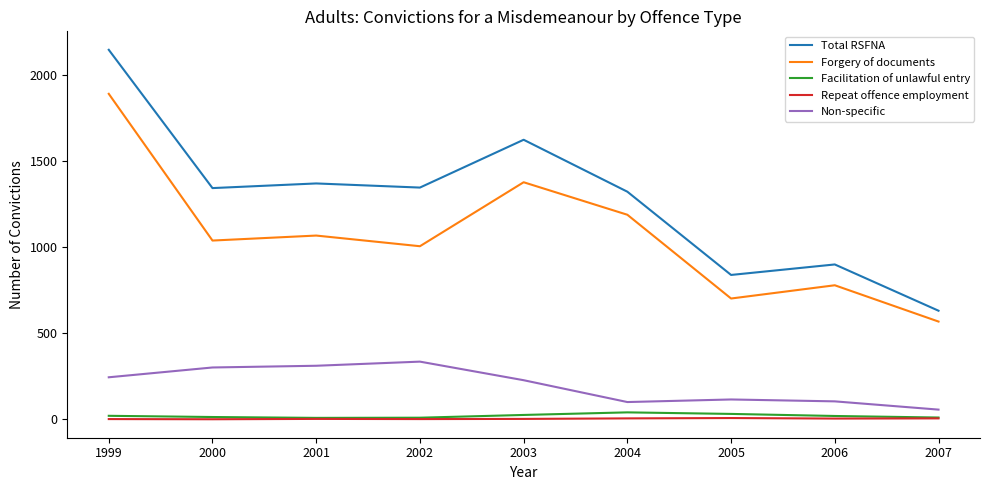

What is the spread (max minus min) of values at 2001?

1369